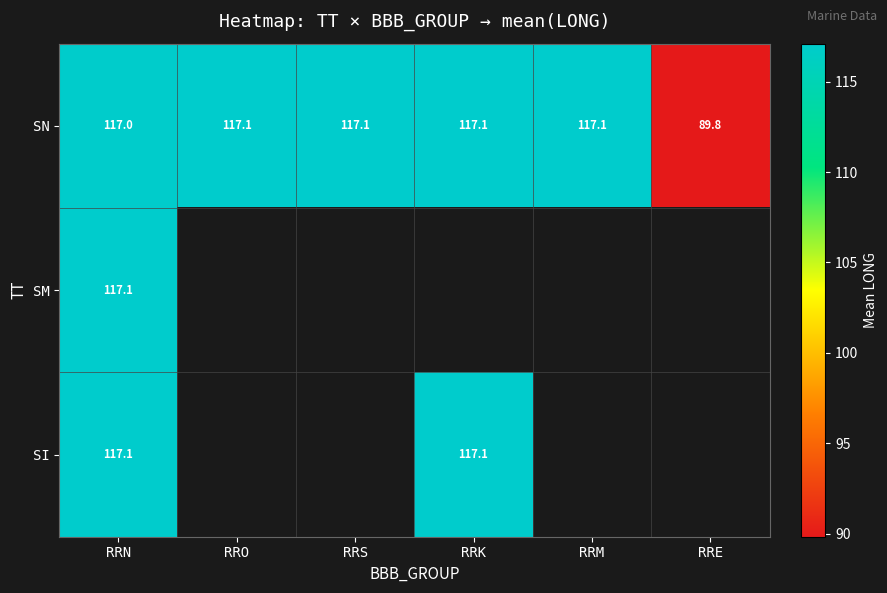

What is the maximum value for SN?

117.1